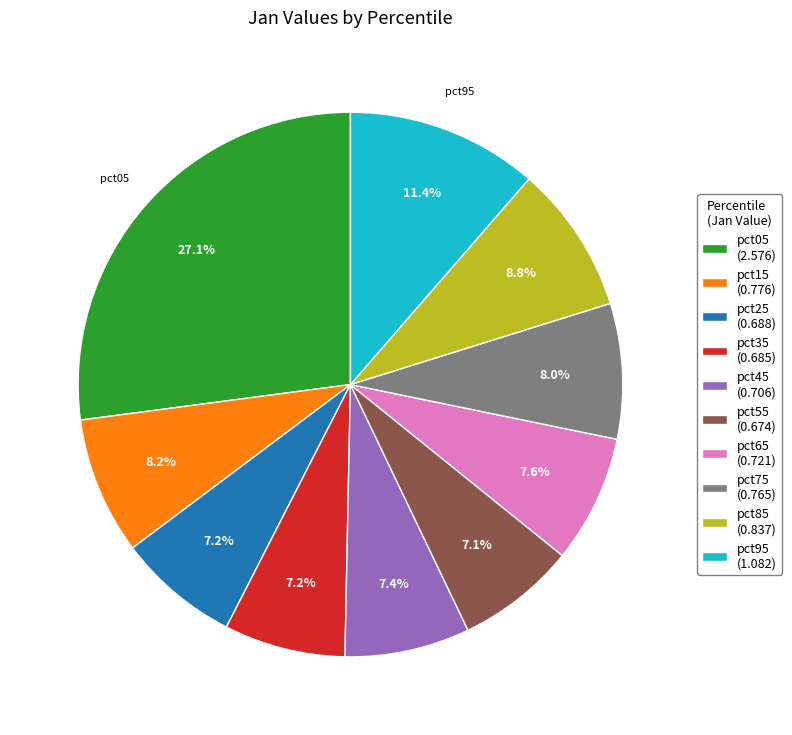

Does pct25 account for over 50% of the chart?

No